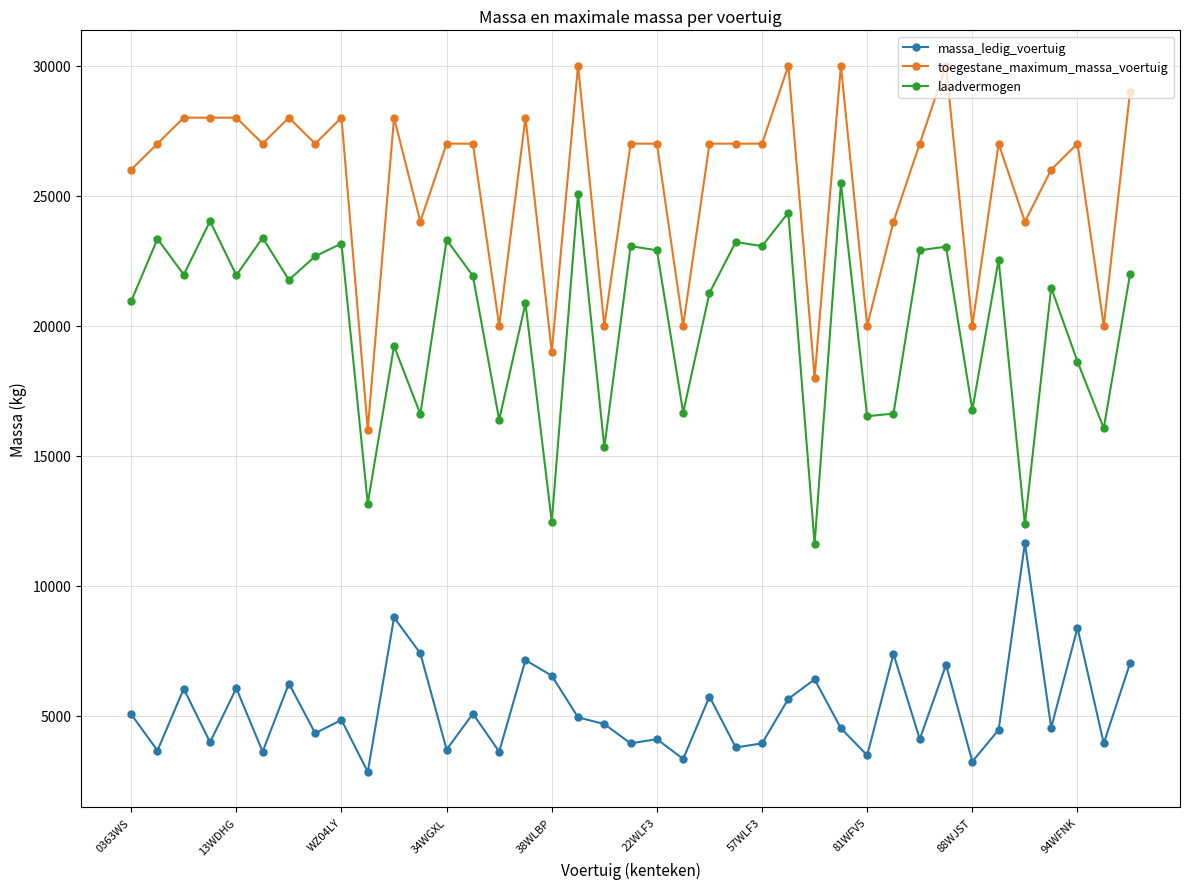

Rank the series by their maximum value, from lowest to highest.

massa_ledig_voertuig, laadvermogen, toegestane_maximum_massa_voertuig